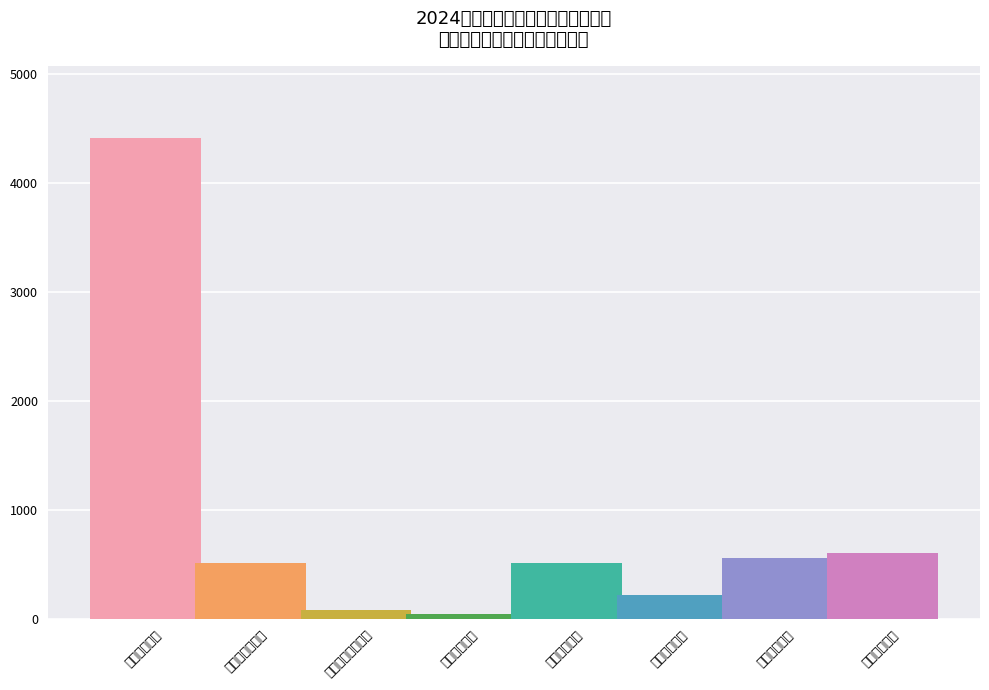

Reading left to right, what are all the values shown in this chart?

在职人员统发=4414.3	在职人员非统发=507.3	离退休人员非统发=75.4	其他社保缴费=45.2	职工基本医保=512.2	公用经费事业=214.8	公用经费行政=560.4	机关事业养老=598.9